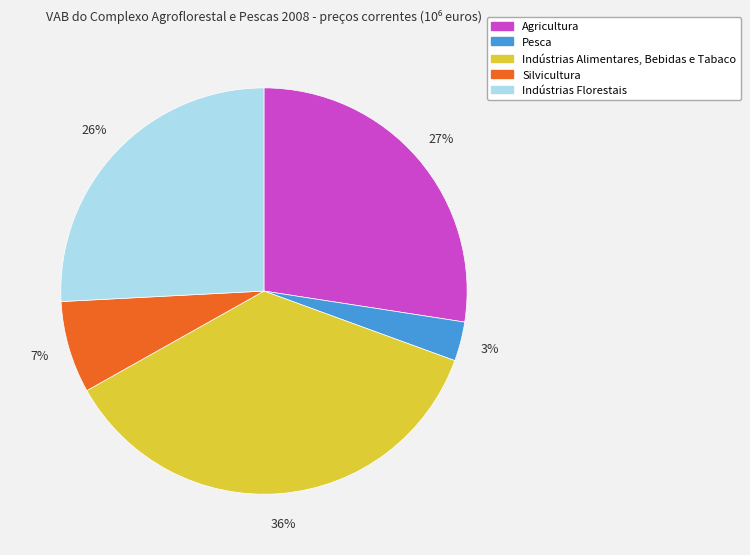

Which category has the biggest portion of the pie?

Indústrias Alimentares, Bebidas e Tabaco